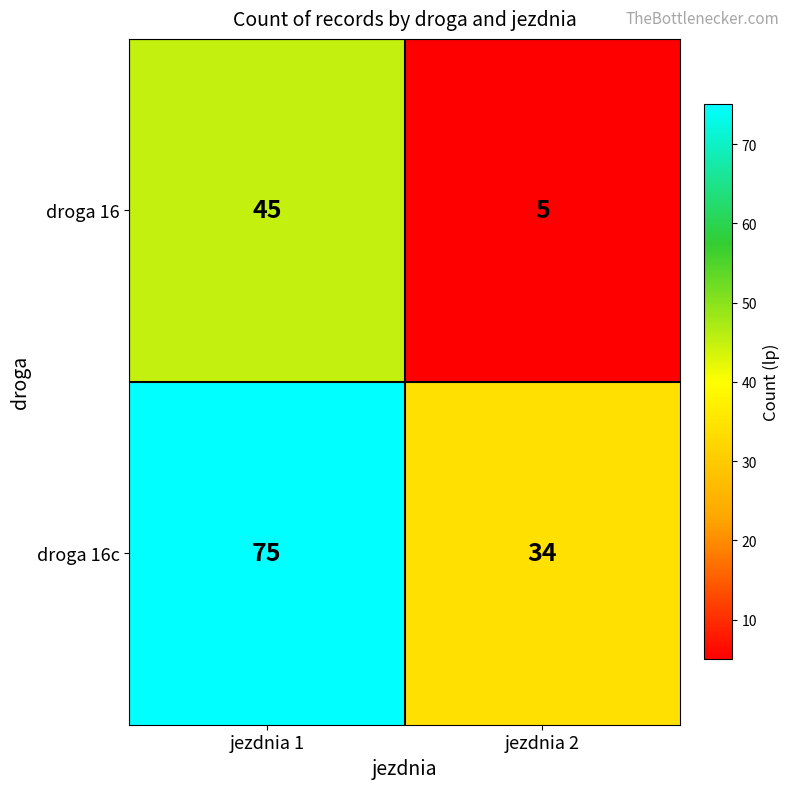

What is the spread (max minus min) of values at jezdnia 1?

30